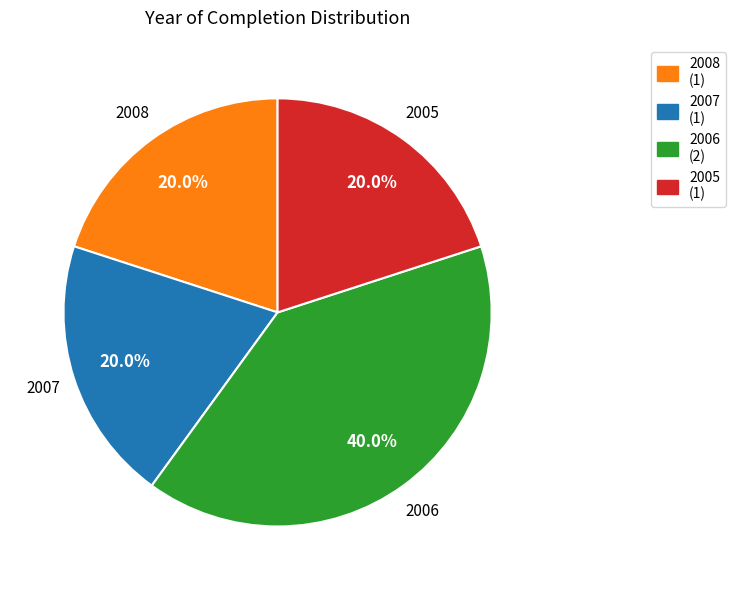

What is the ratio of the value at 2006 (2) to the value at 2005 (1)?

2.0